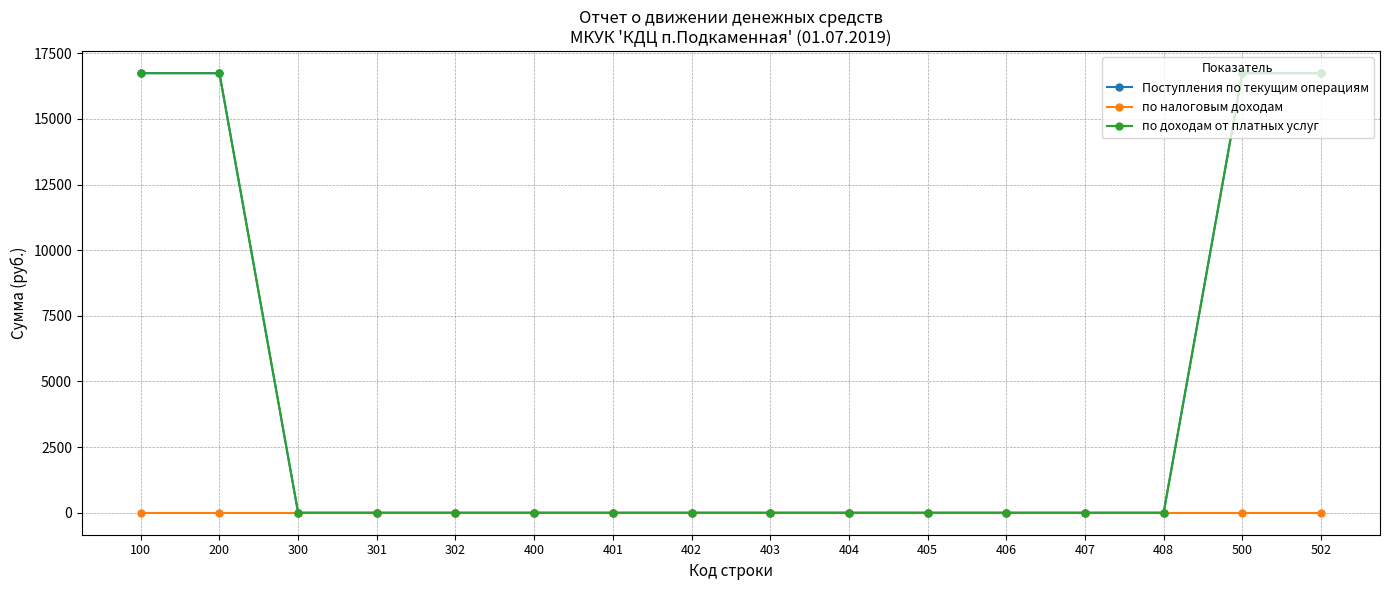

Is this an area chart (filled region under the line)?

No